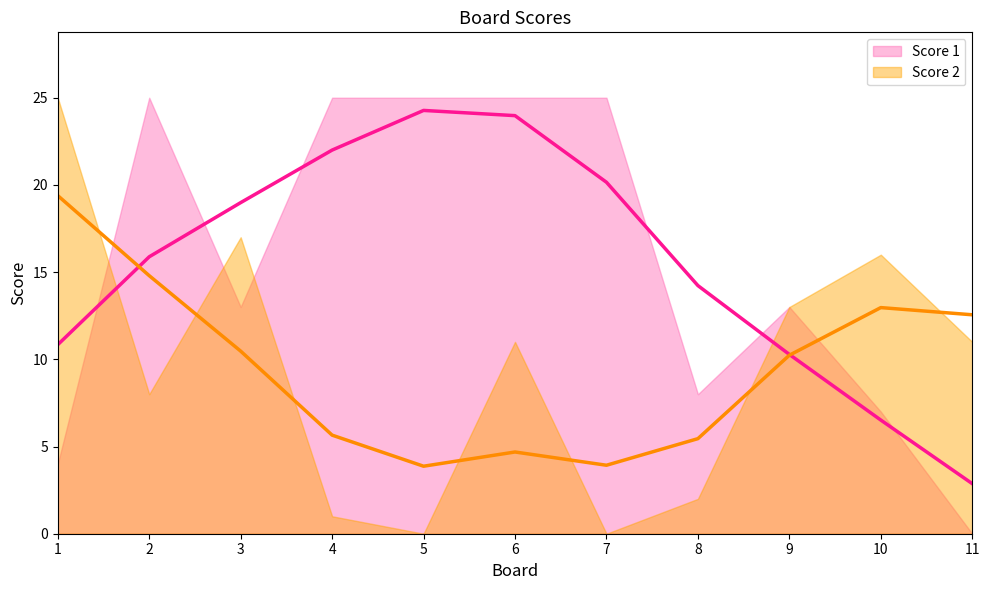

How many positive values does the Score 2 series have?

9